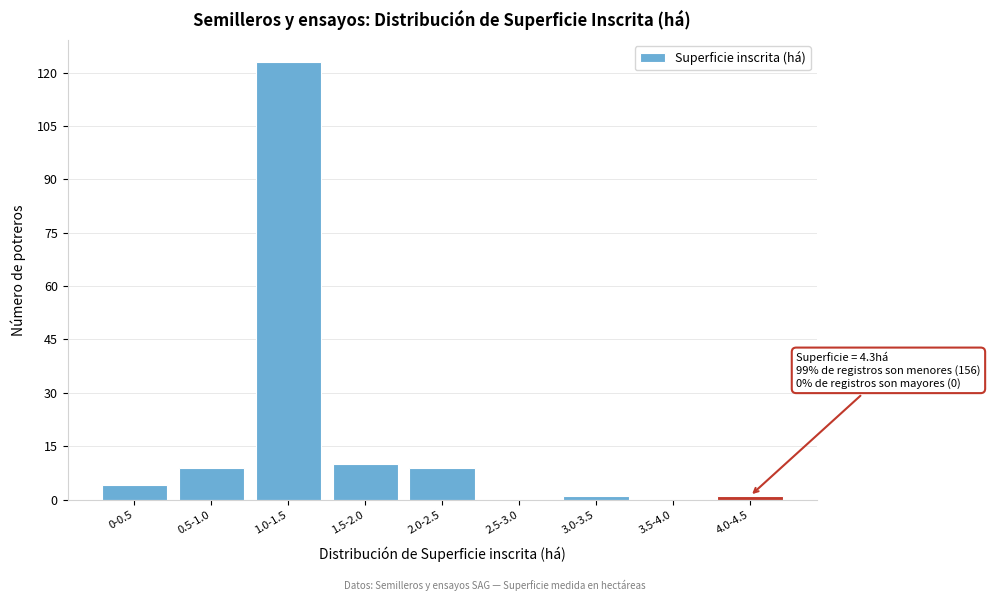

Reading right to left, what are all the values shown in this chart?

4.0-4.5=1	3.5-4.0=0	3.0-3.5=1	2.5-3.0=0	2.0-2.5=9	1.5-2.0=10	1.0-1.5=123	0.5-1.0=9	0-0.5=4